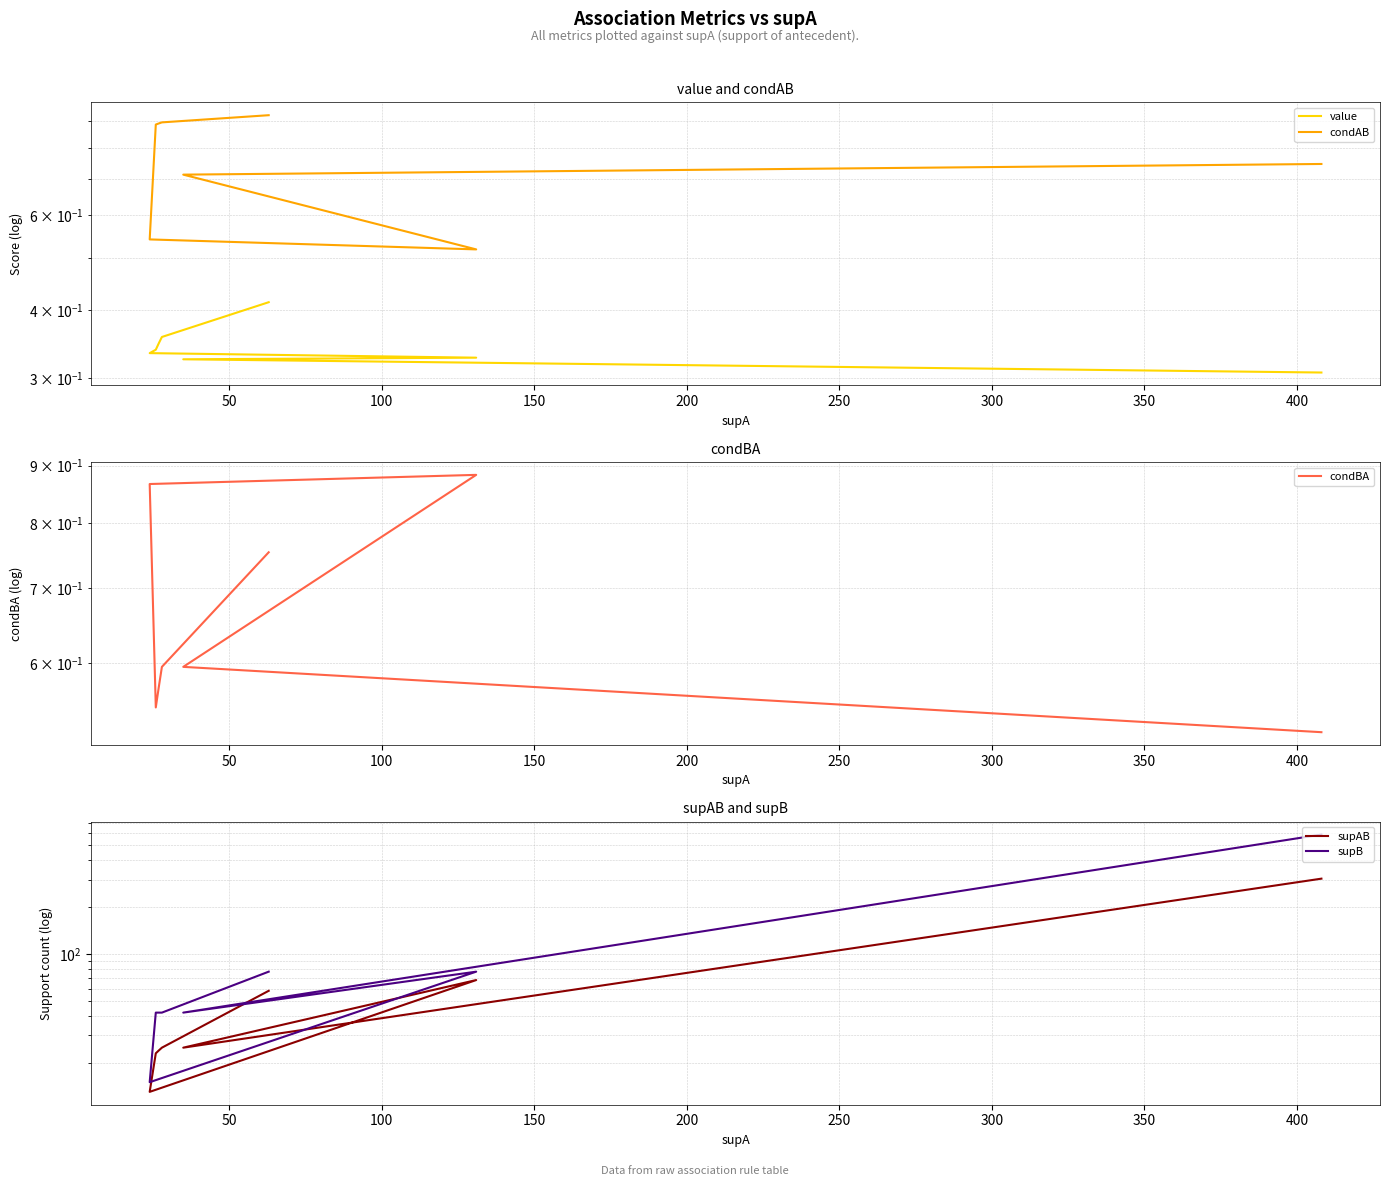

What are all the series names shown in the legend?

value, condAB, condBA, supAB, supB